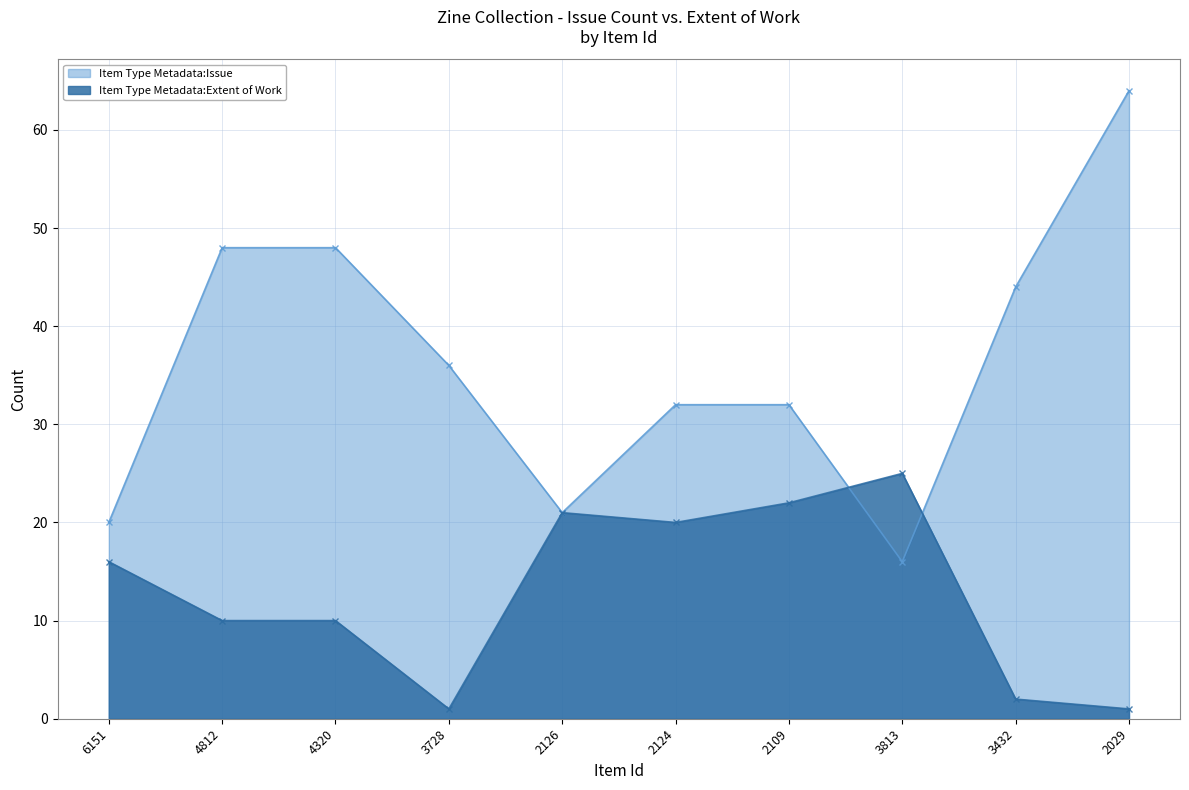

At which category is the sum across all series the highest?

2029